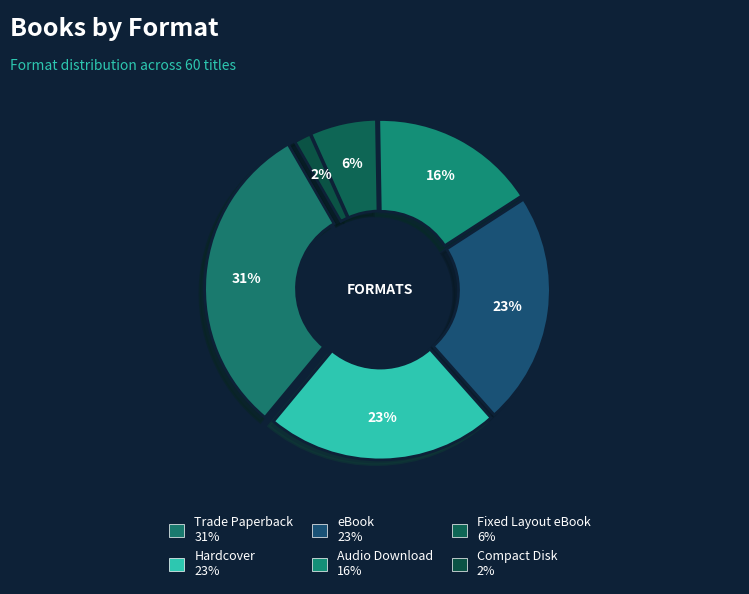

What portion of the pie excludes Audio Download?

83.9%